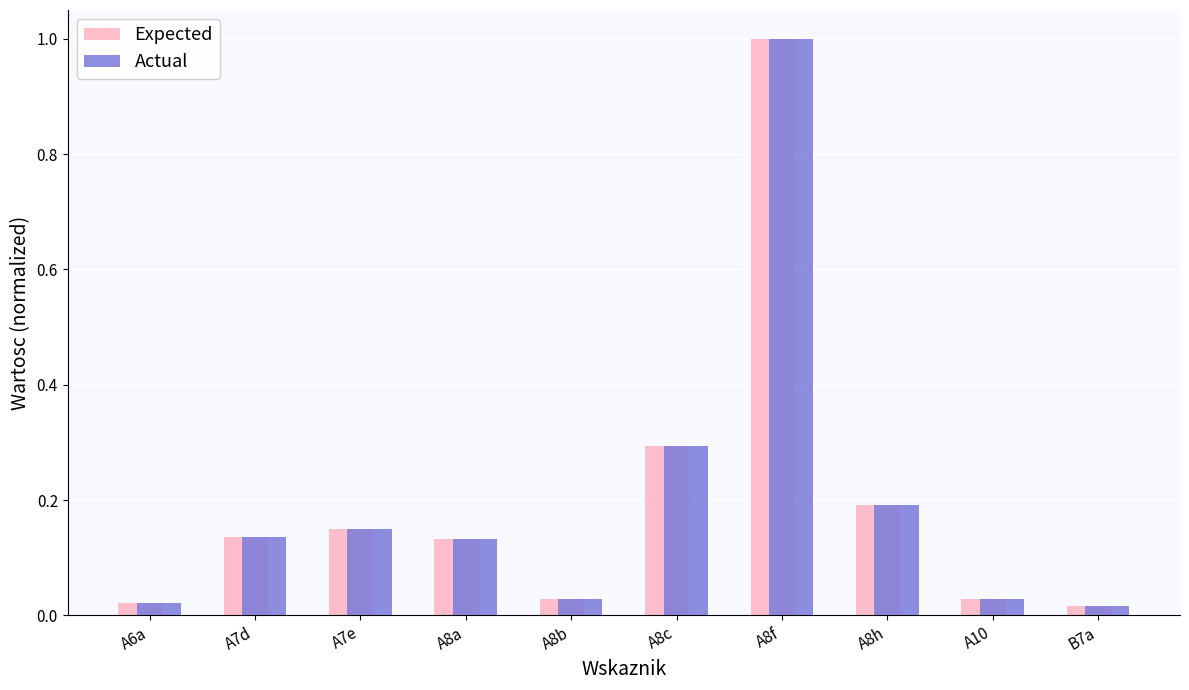

What is the label of the 5th bar from the right?

A8c